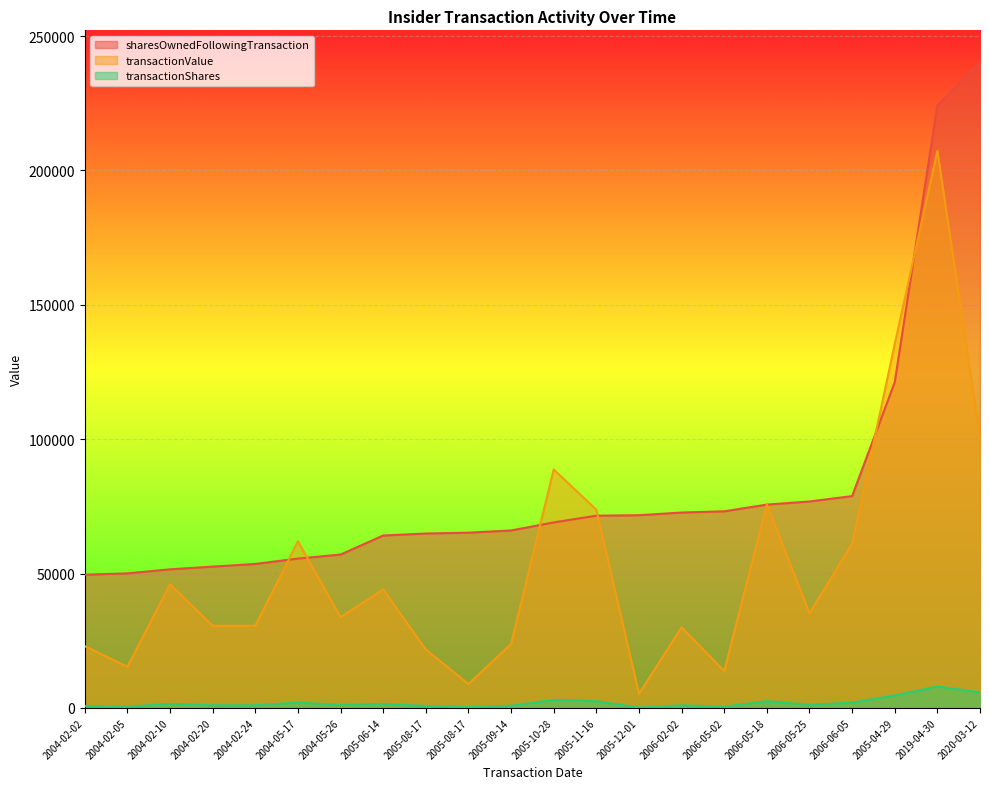

How many lines are shown in the chart?

3